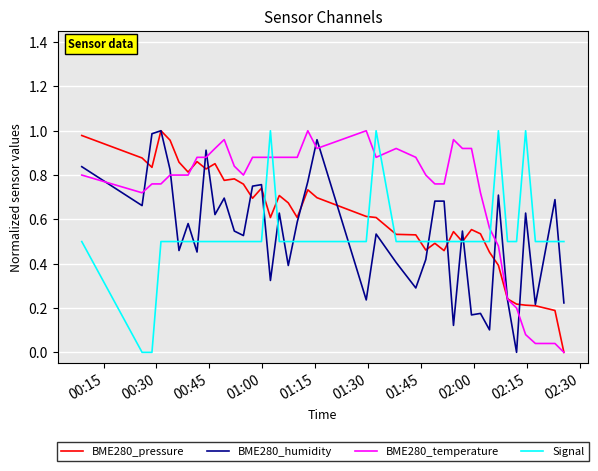

Which series has the largest total across all categories?

BME280_temperature